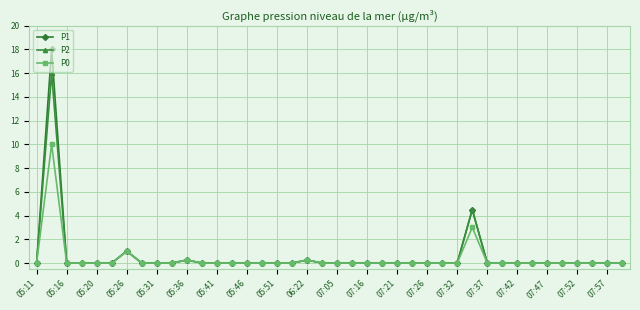

Rank the series by their maximum value, from highest to lowest.

P1, P2, P0